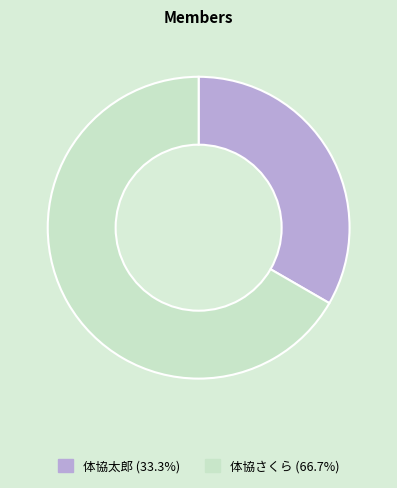

How many slices are in this pie chart?

2